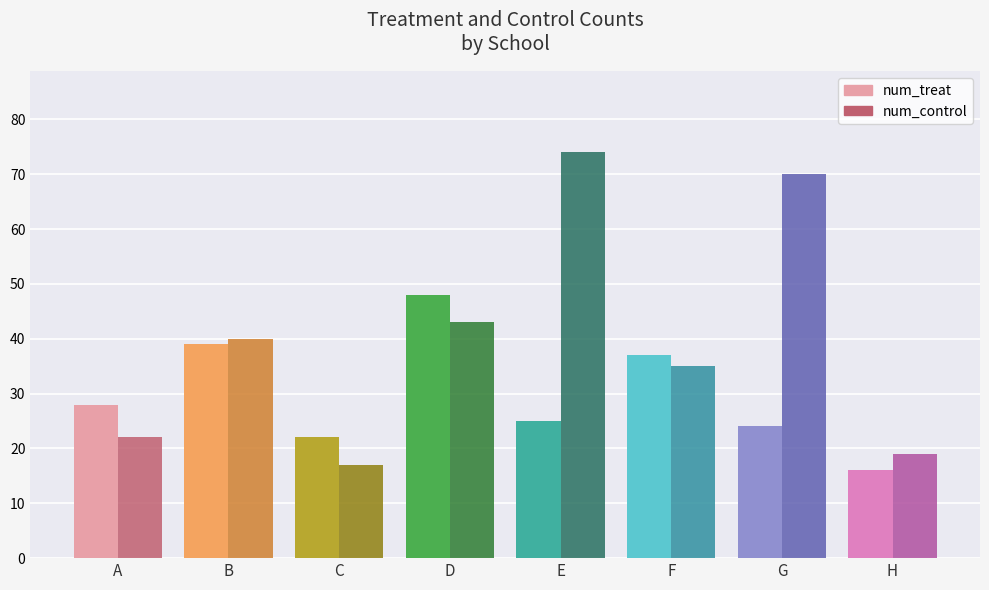

Count the number of categories in the chart.

8